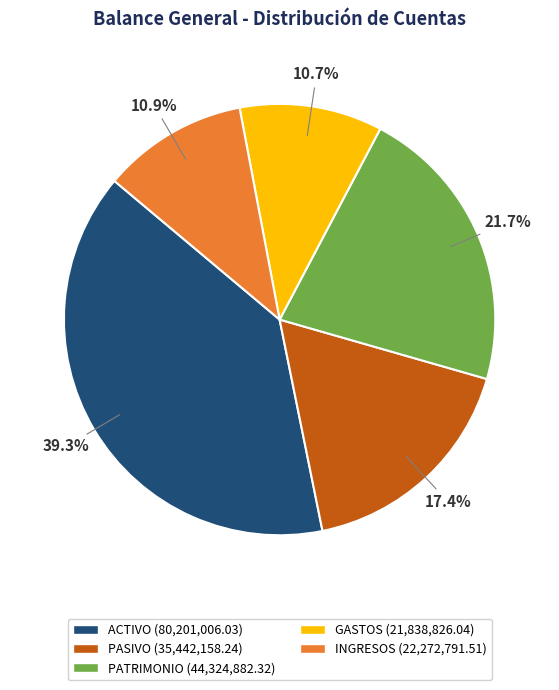

Approximately how many times larger is the value at ACTIVO compared to INGRESOS?

3.6